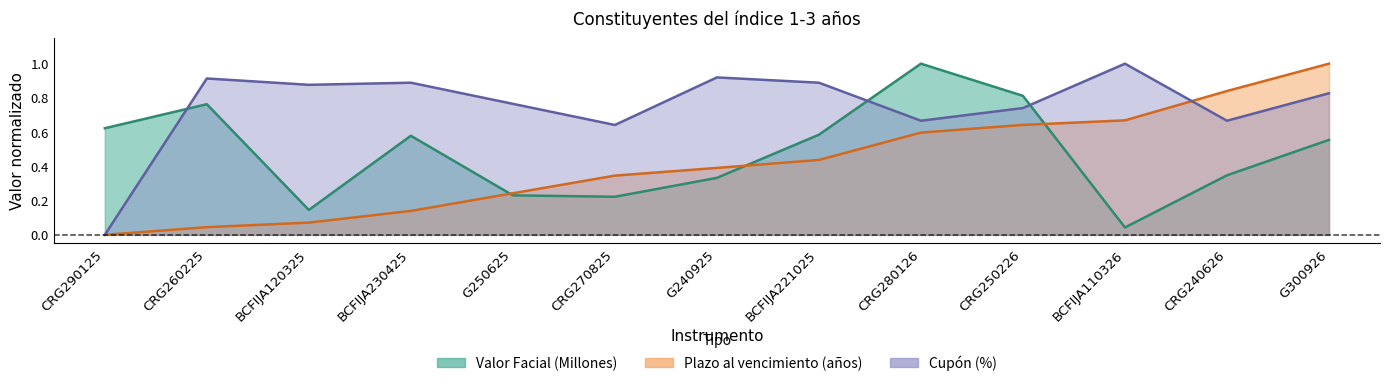

Is the value of Valor Facial (Millones) at BCFIJA120325 greater than the value of Plazo al vencimiento at G240925?

No